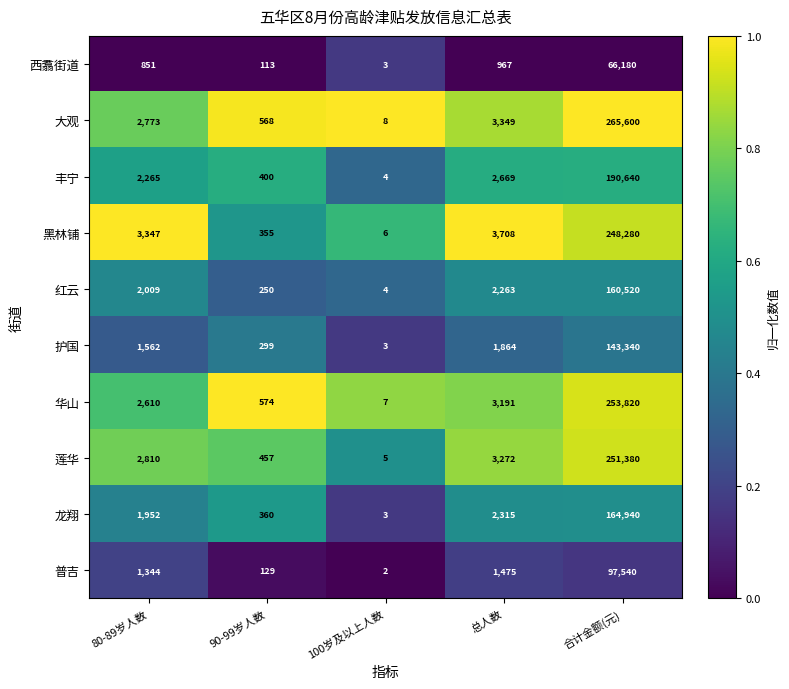

What is the greatest value displayed?

265600